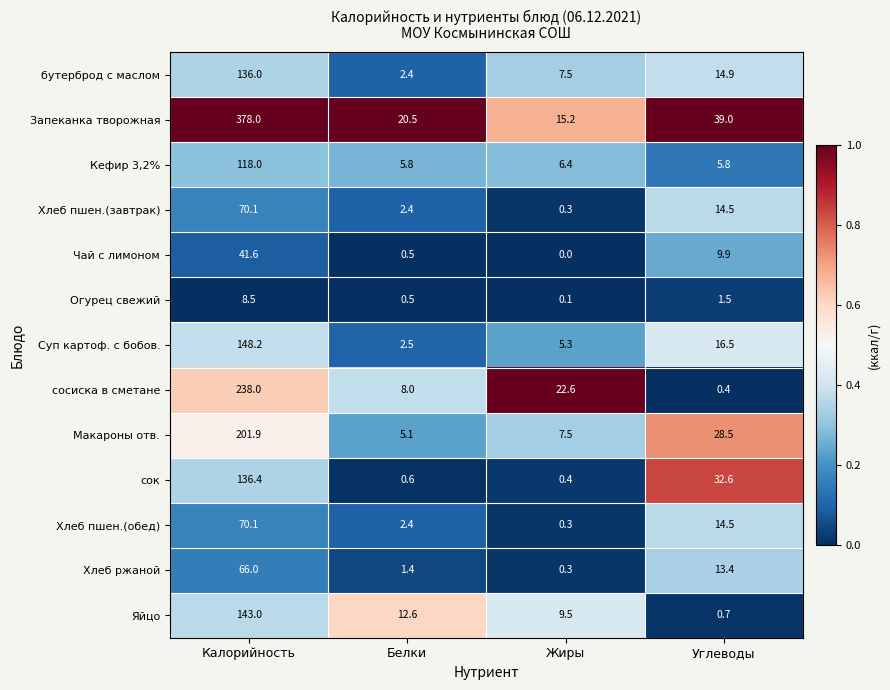

What is the lowest value of the Макароны отв. series?

5.1